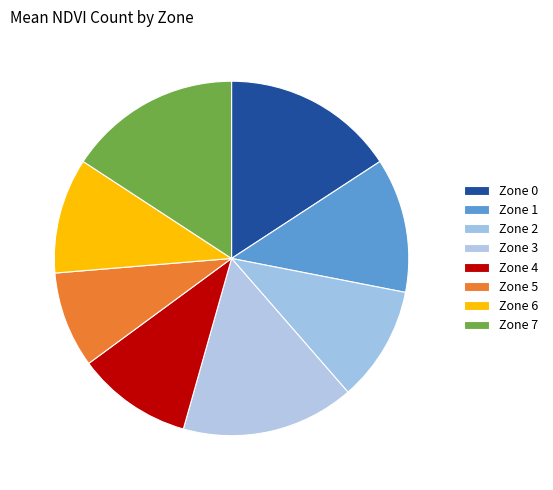

To the nearest percent, what is the difference between the largest and smallest slice percentages?

6%